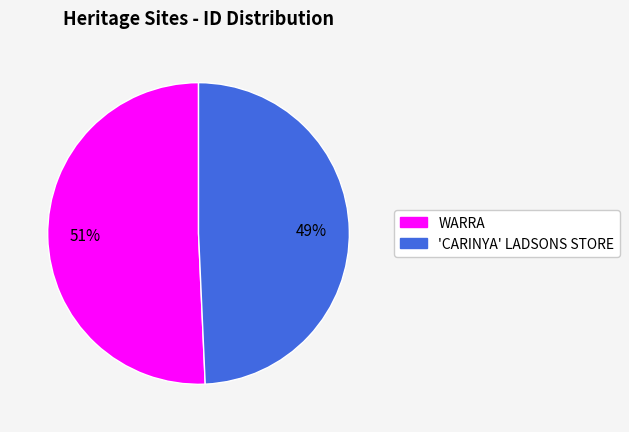

To the nearest percent, what portion does 'CARINYA' LADSONS STORE represent?

49%